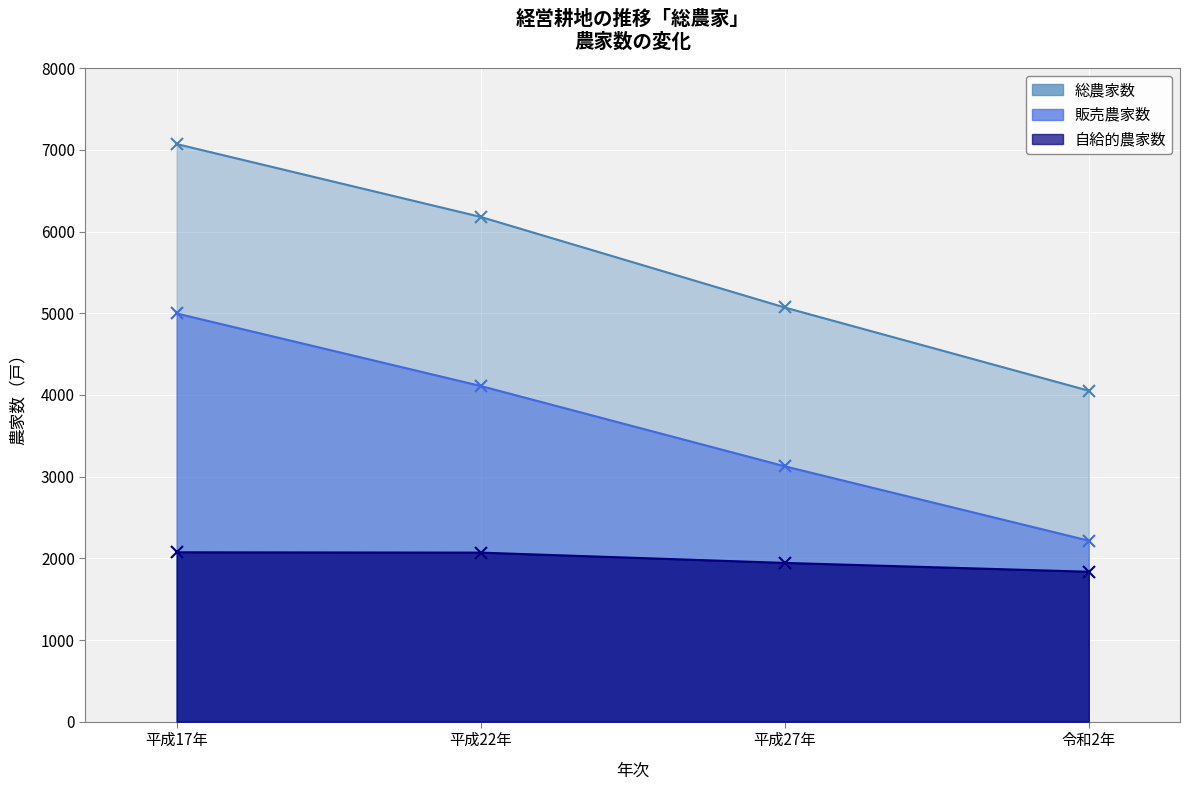

What is the approximate value of 自給的農家数 at 平成17年, to the nearest 50?

2050